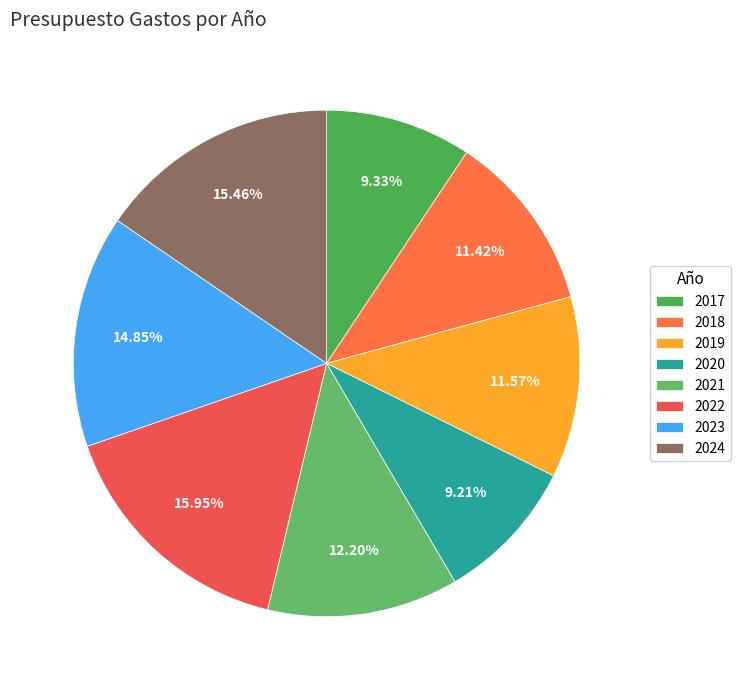

Which has a higher value, 2018 or 2023?

2023